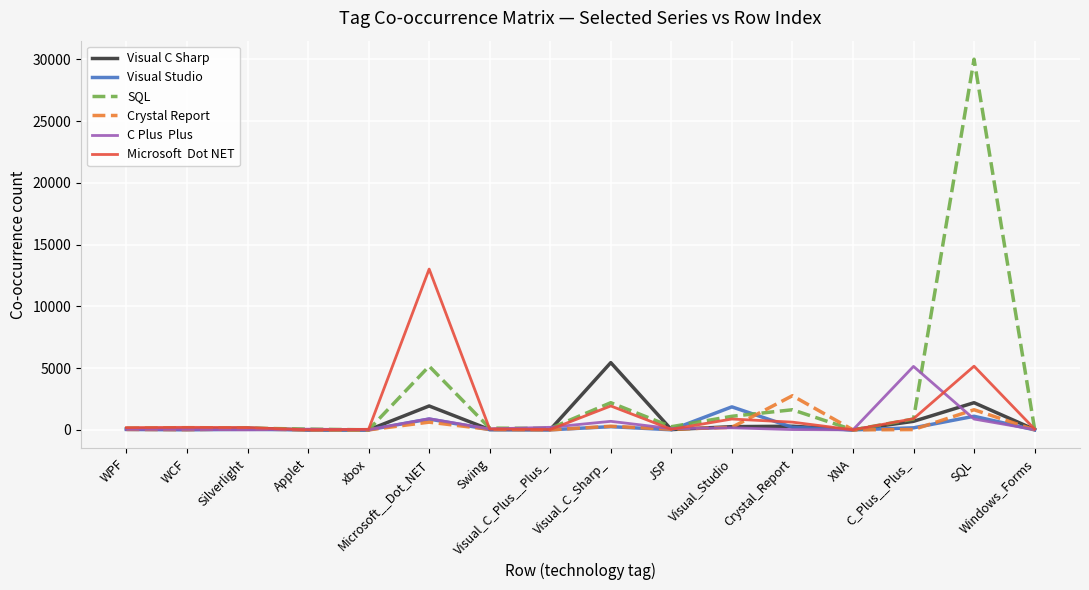

What is the greatest value displayed?

30011